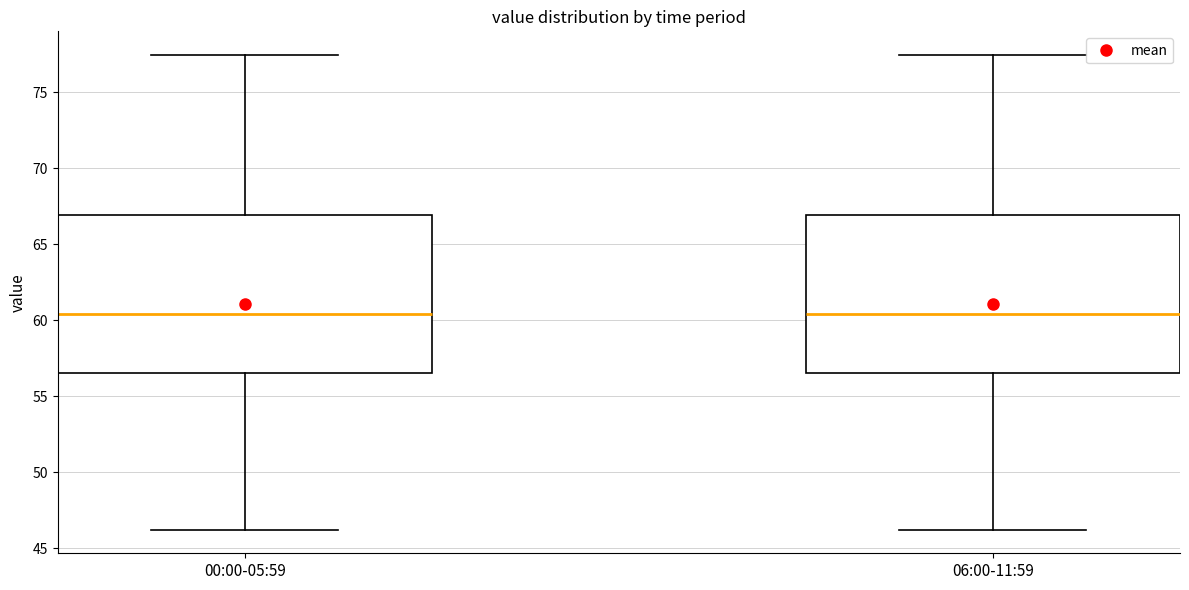

Reading left to right, transcribe this box plot: for each box, give where its median line is, the range the box spans, and where its two whiskers end, as read against the y-axis. The values are not printed on the chart, so give them approximately, as read against the axis.

00:00-05:59: median 60.5, box 56.5 to 67.0, whiskers 46.0 to 77.5
06:00-11:59: median 60.5, box 56.5 to 67.0, whiskers 46.0 to 77.5